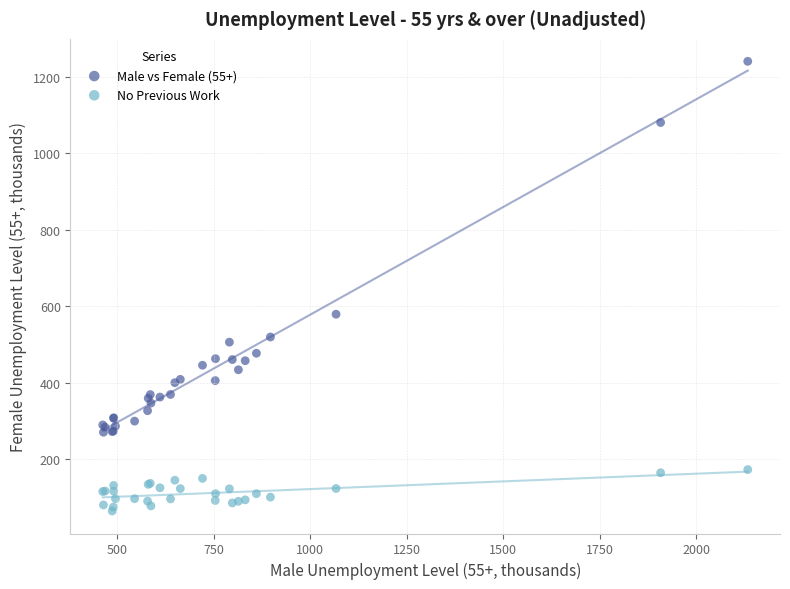

Which series has the widest spread of Y values?

Male vs Female (55+)